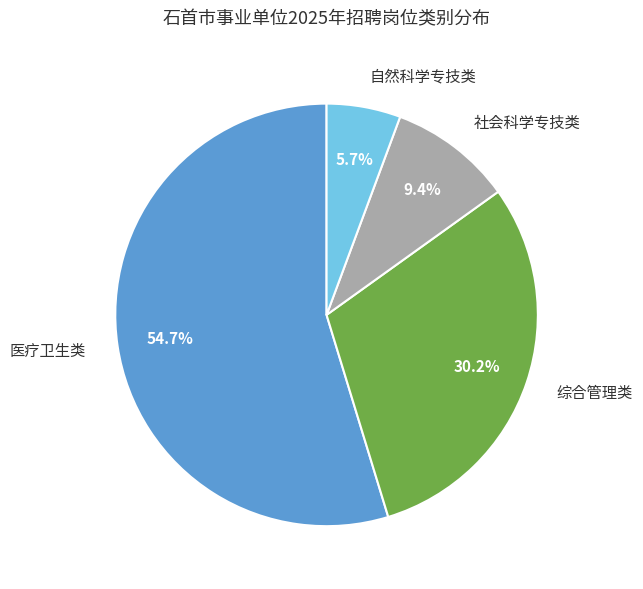

How many segments does this pie chart have?

4